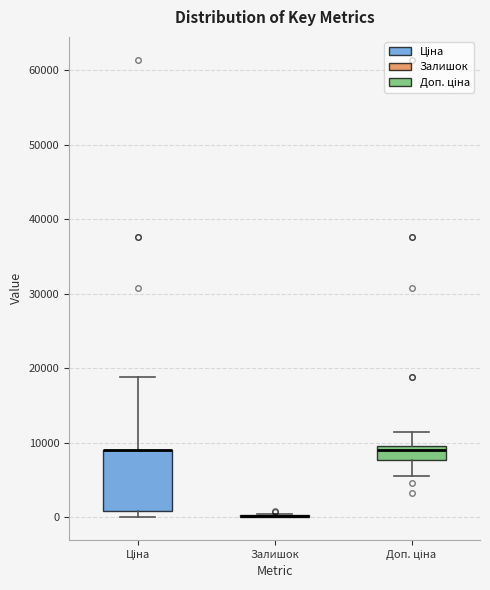

Reading left to right, read every box against the y-axis: the position of its median line, the range the box covers, and the ends of its whiskers. The values are not printed on the chart, so give them approximately, as read against the axis.

Ціна: median 9000 (drawn on the box's upper edge), box 1000 to 9000, whiskers 0 to 19000
Залишок: box collapsed to a line at 0, whiskers 0 to 0
Доп. ціна: median 9000, box 8000 to 10000, whiskers 5000 to 11000